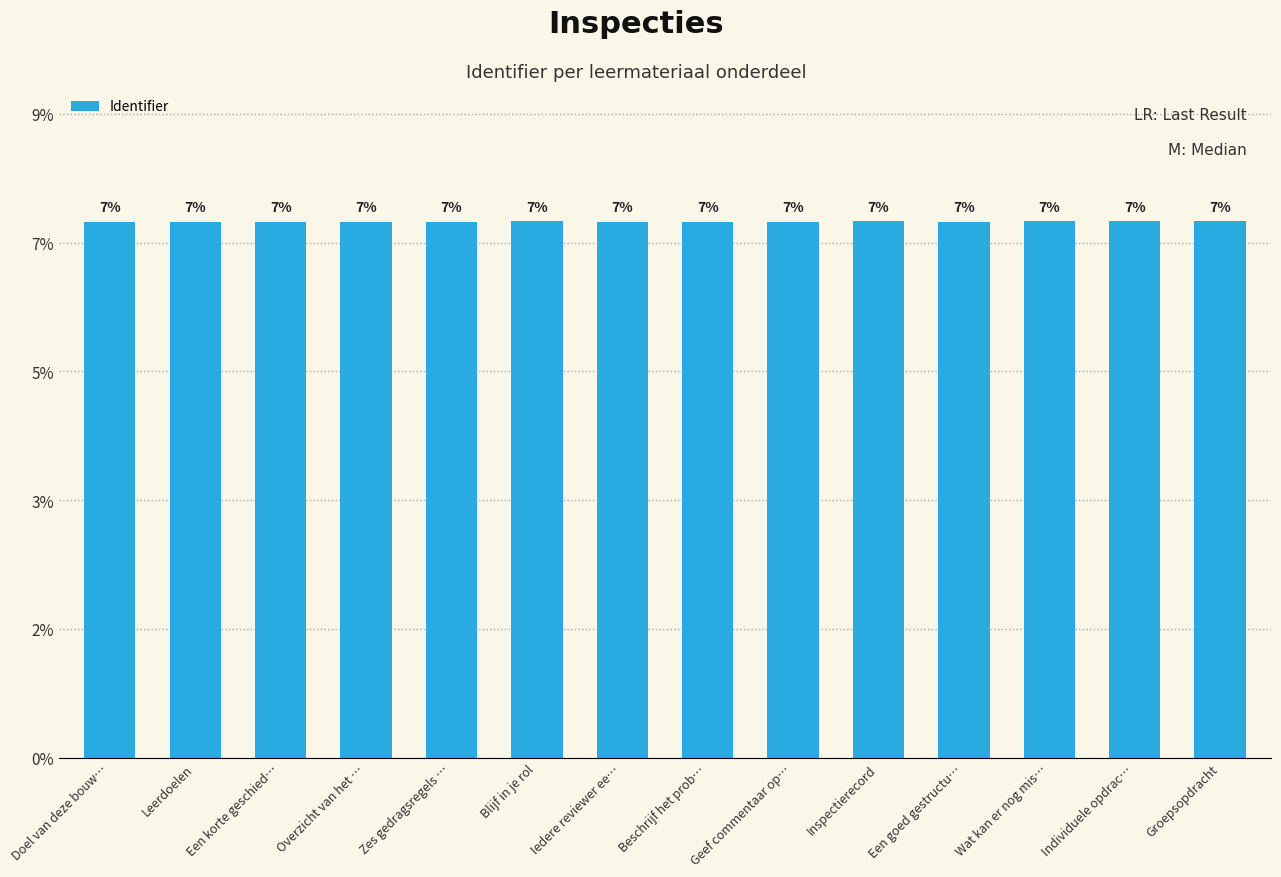

What is the label of the 14th bar from the right?

Doel van deze bouw…